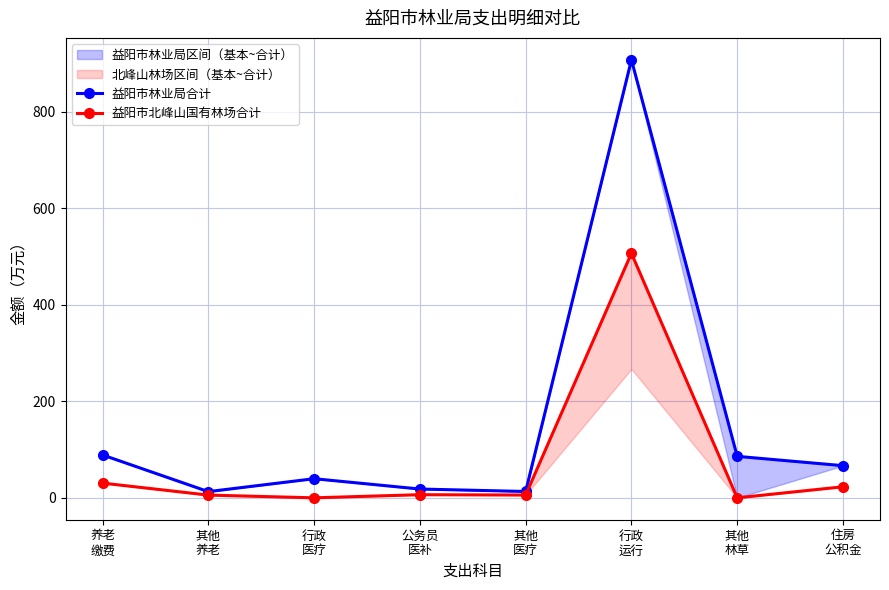

How many lines are shown in the chart?

2